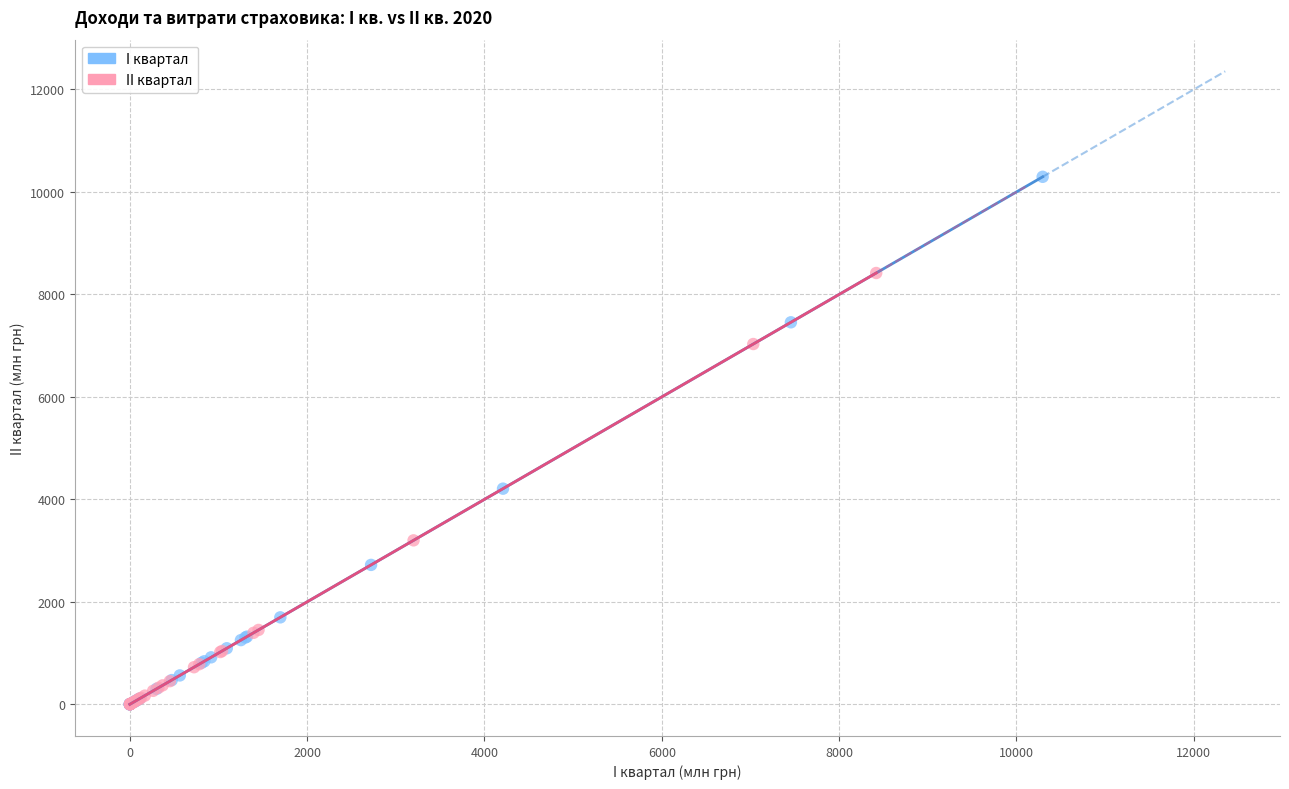

What are all the series names shown in the legend?

I квартал, II квартал